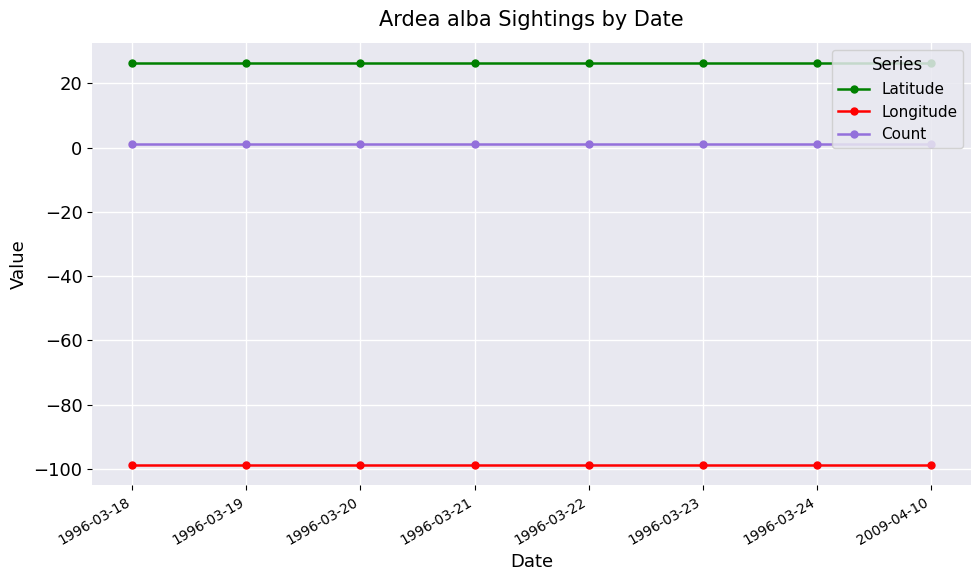

What is the lowest value of the Count series?

1.0